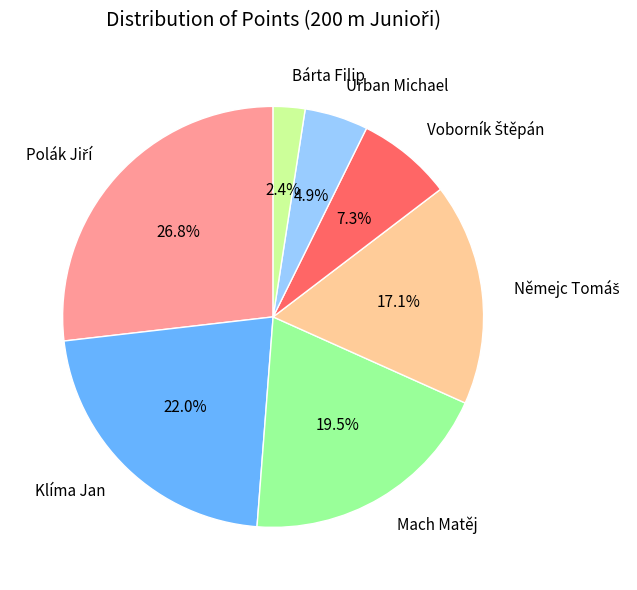

Is it true that Klíma Jan is 10% of the pie?

False